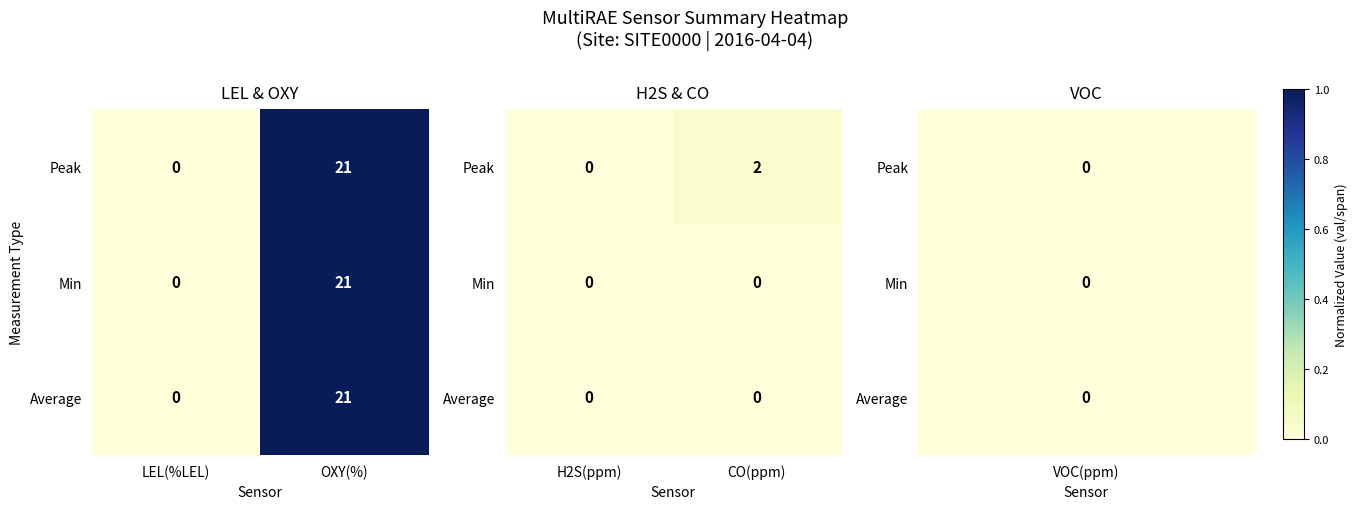

The Peak series shows 0.1 at CO(ppm). True or false?

False